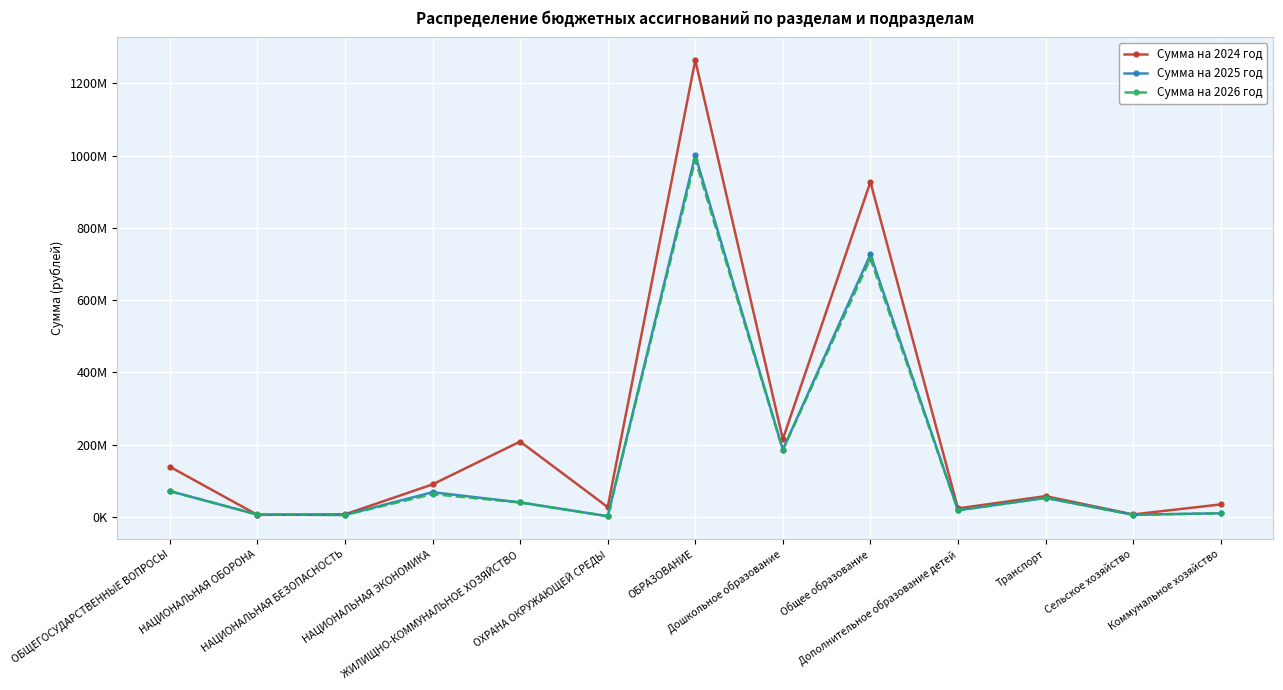

What is the difference between the maximum and minimum values in the Сумма на 2025 год series?

999491226.2